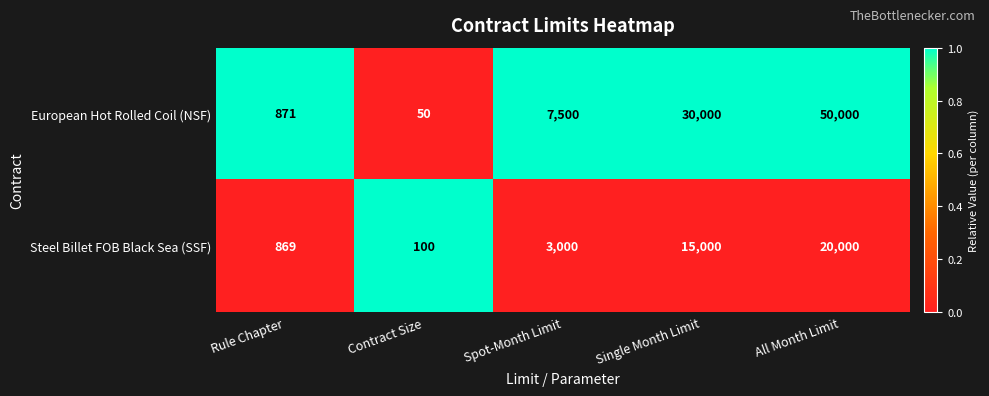

What is the difference between the maximum and second lowest values in the European Hot Rolled Coil (NSF) series?

49129